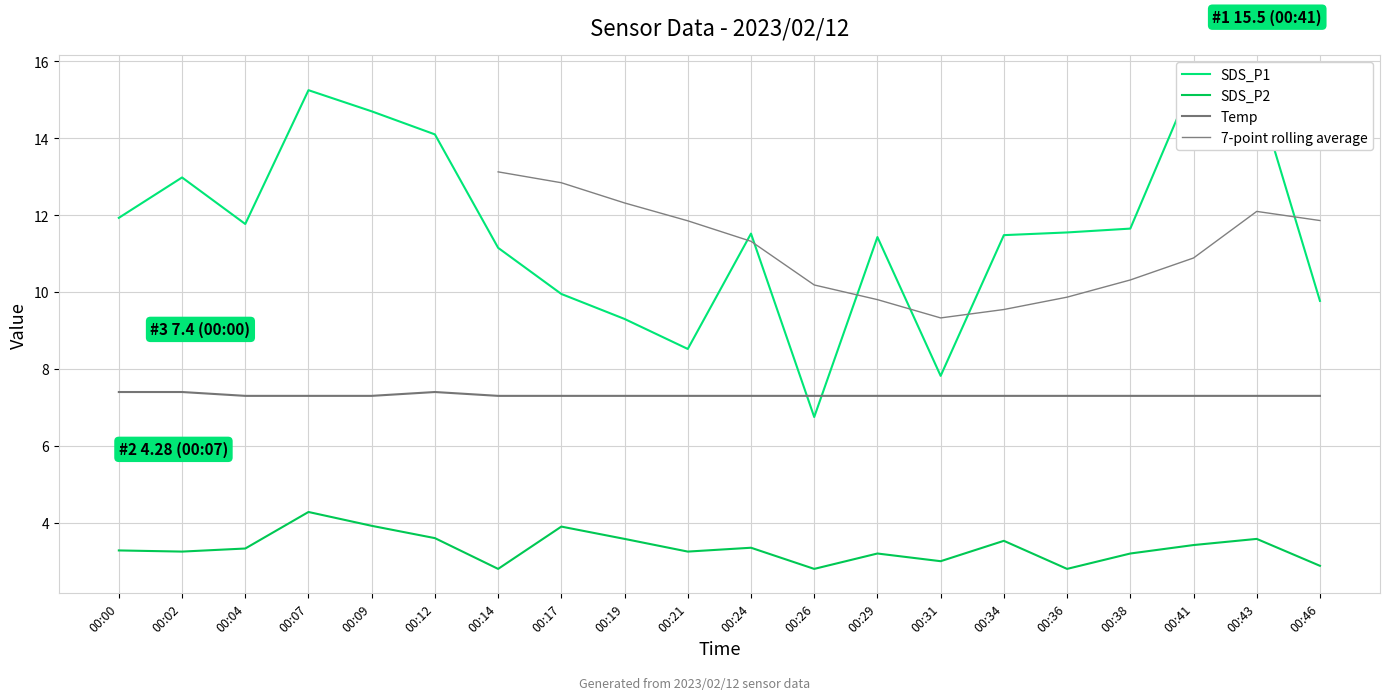

Which label corresponds to the largest value in the chart?

00:41